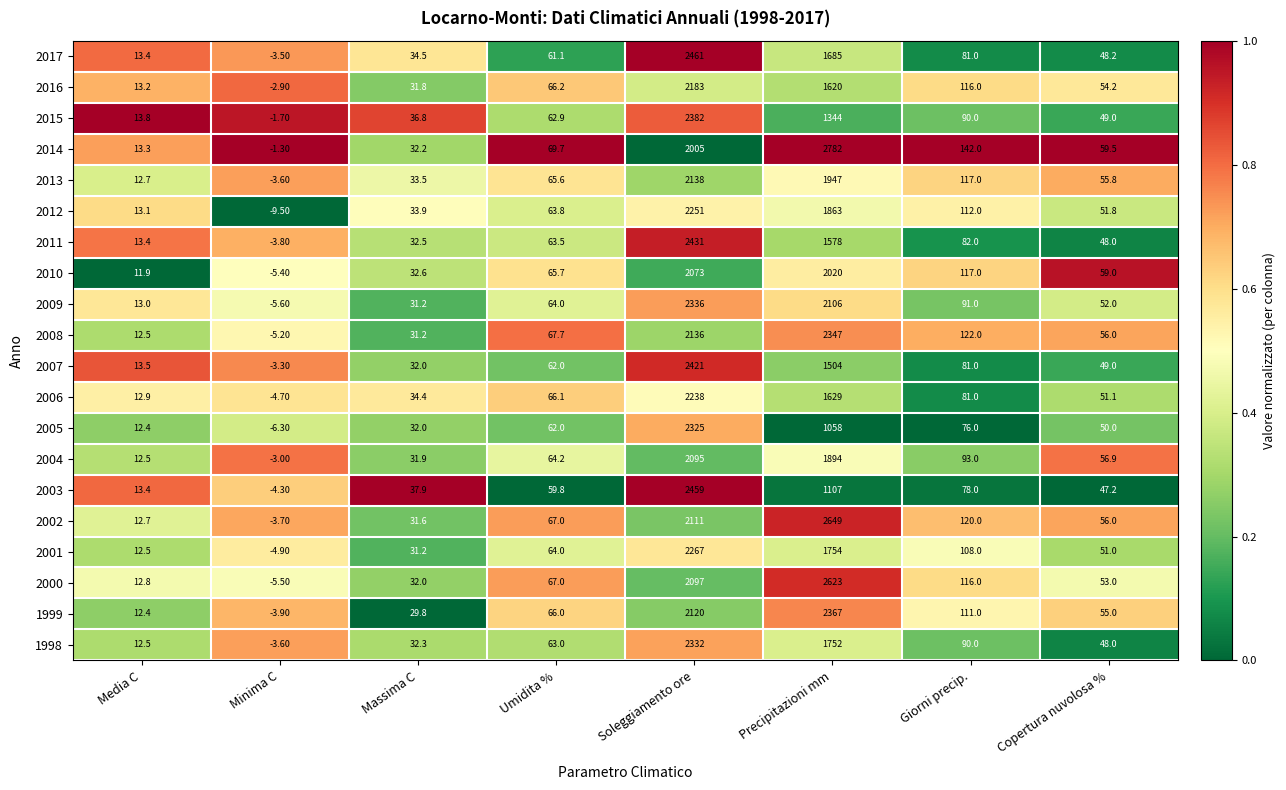

What is the total value across all series at Massima C?

655.3